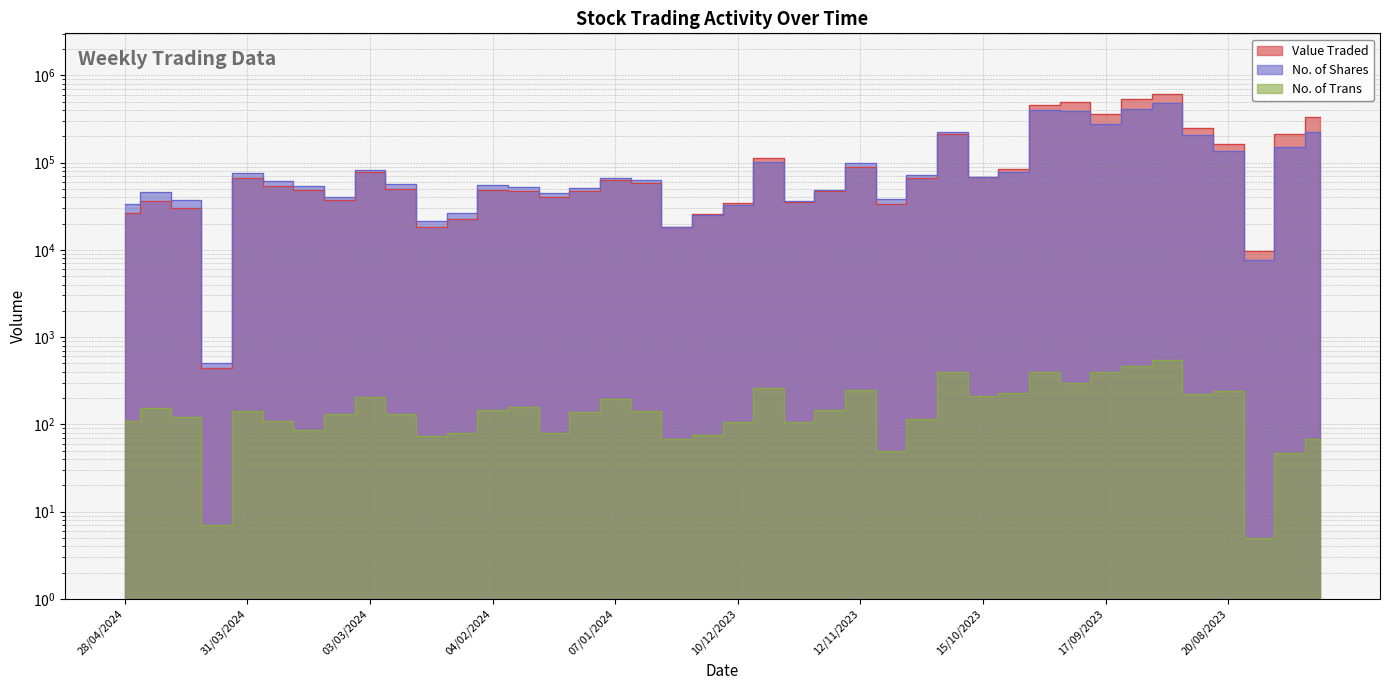

At 28/04/2024, list the series in order from smallest to largest.

No. of Trans, Value Traded, No. of Shares